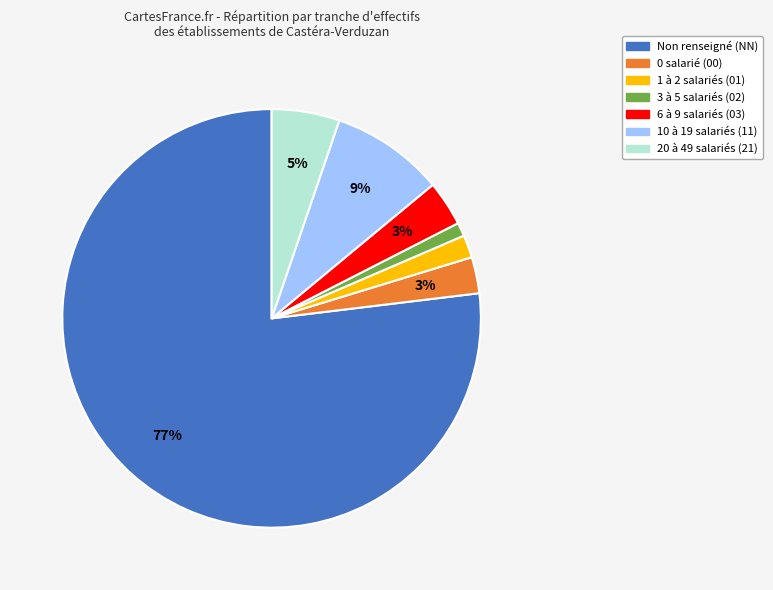

To the nearest percent, what is the difference between the largest and smallest slice percentages?

76%